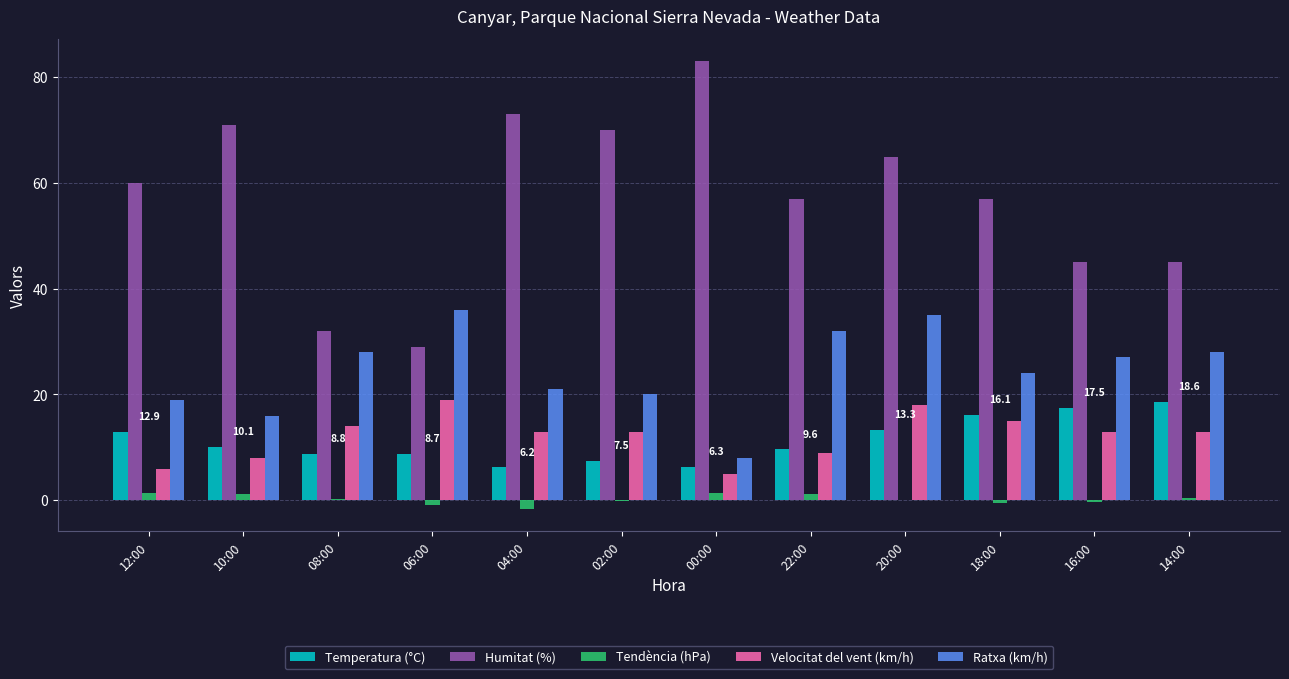

Is the value of Humitat (%) at 04:00 greater than the value of Velocitat del vent (km/h) at 18:00?

Yes